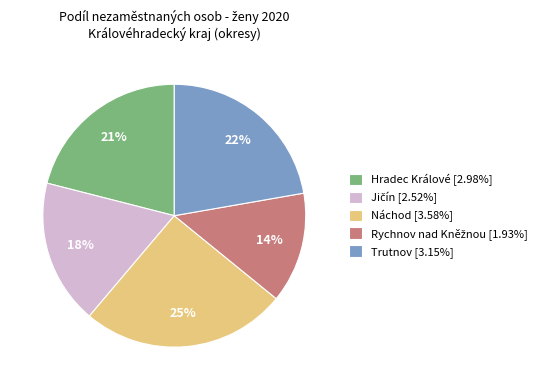

Count the number of slices in the pie.

5